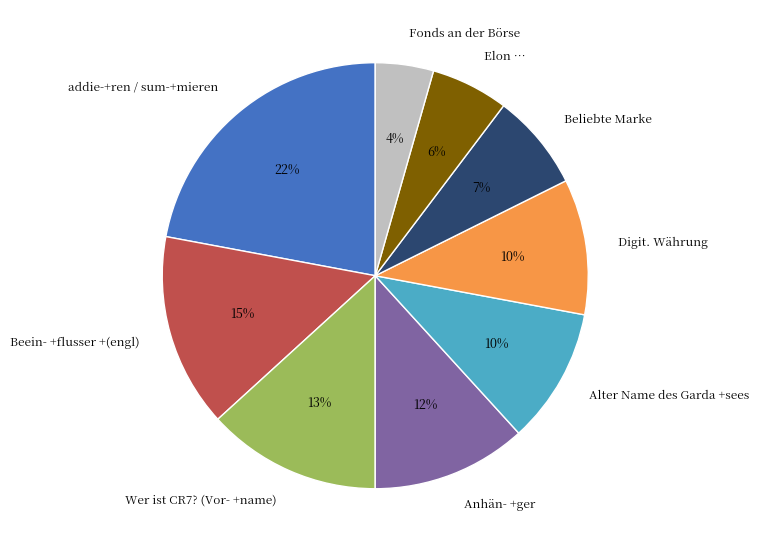

Between Beliebte Marke and addie-+ren / sum-+mieren, which is larger?

addie-+ren / sum-+mieren